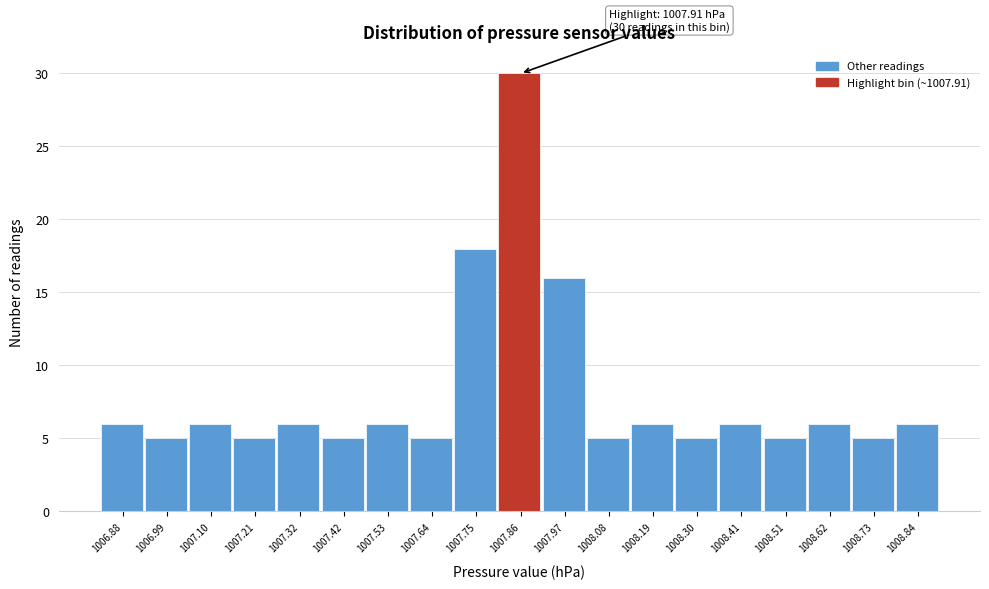

Reading left to right, list all the values displayed in this chart.

1006.88=6	1006.99=5	1007.10=6	1007.21=5	1007.32=6	1007.42=5	1007.53=6	1007.64=5	1007.75=18	1007.86=30	1007.97=16	1008.08=5	1008.19=6	1008.30=5	1008.41=6	1008.51=5	1008.62=6	1008.73=5	1008.84=6